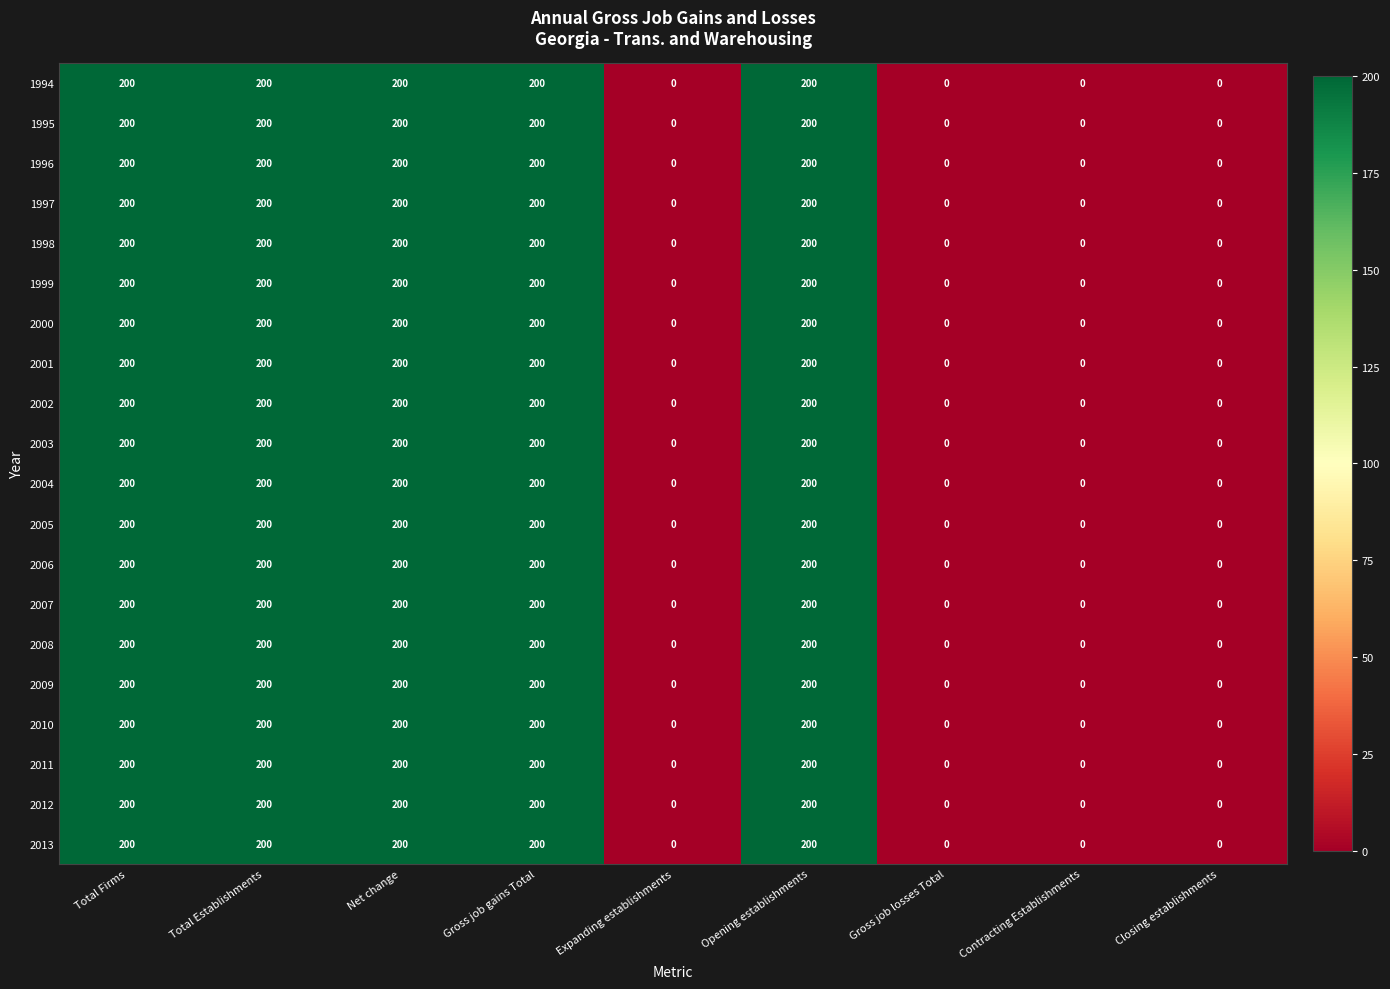

Count the number of categories in the chart.

9